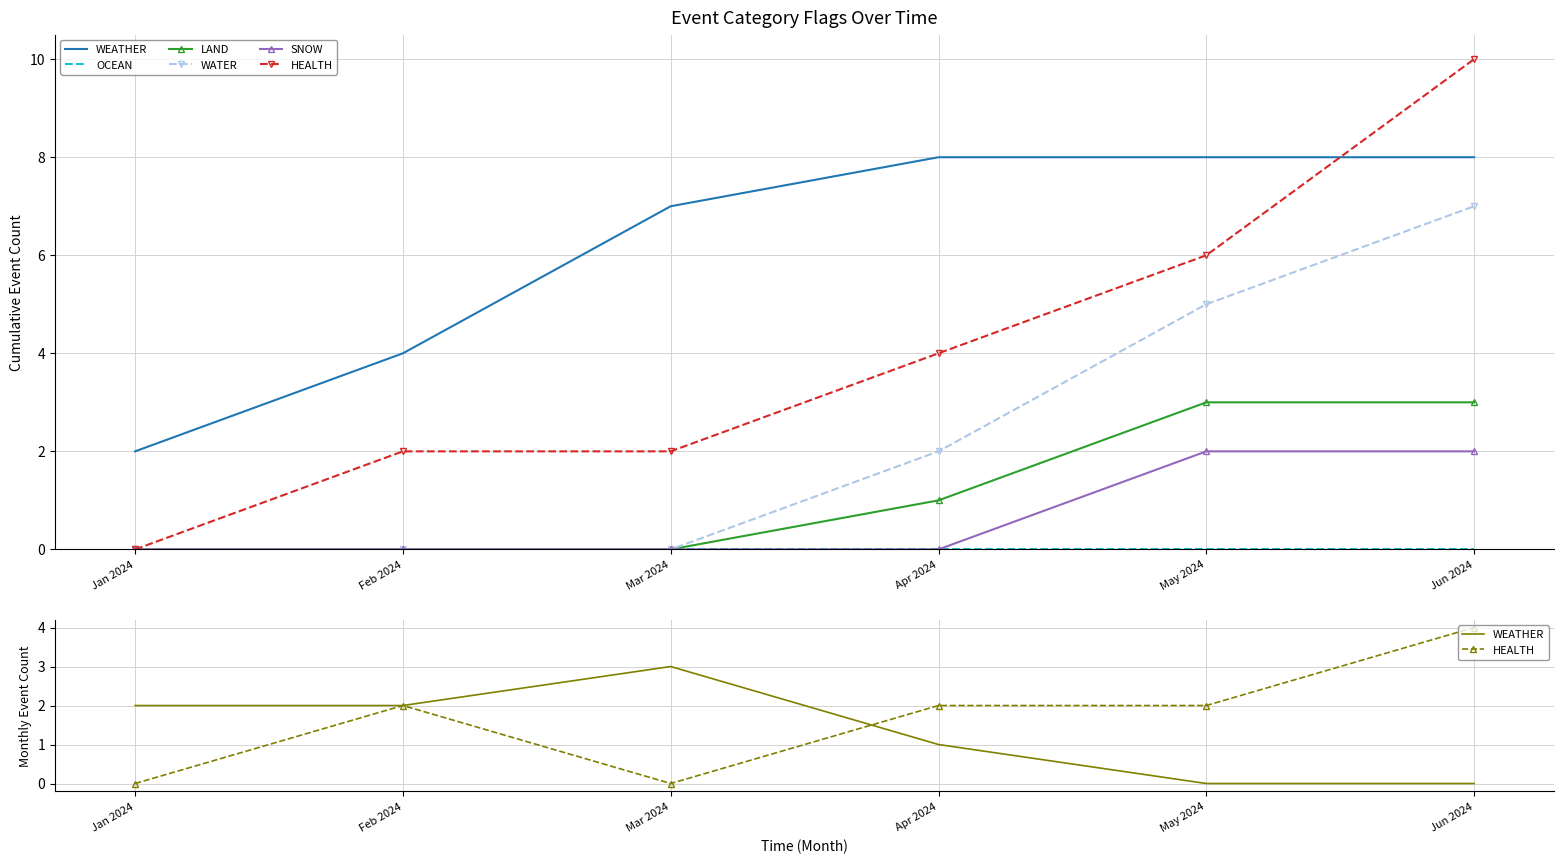

At which category does the chart reach its minimum across all series?

May 2024